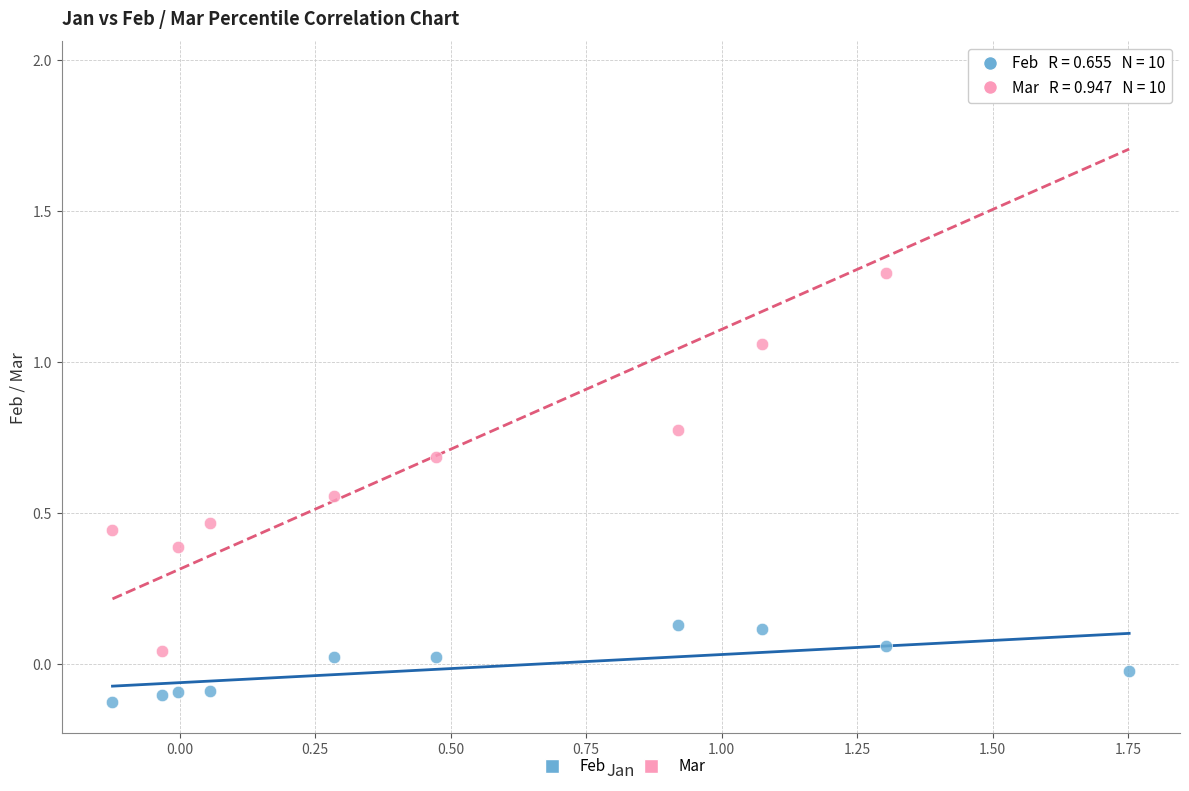

Across all data points, what is the range of Y values (max minus min)?

2.1